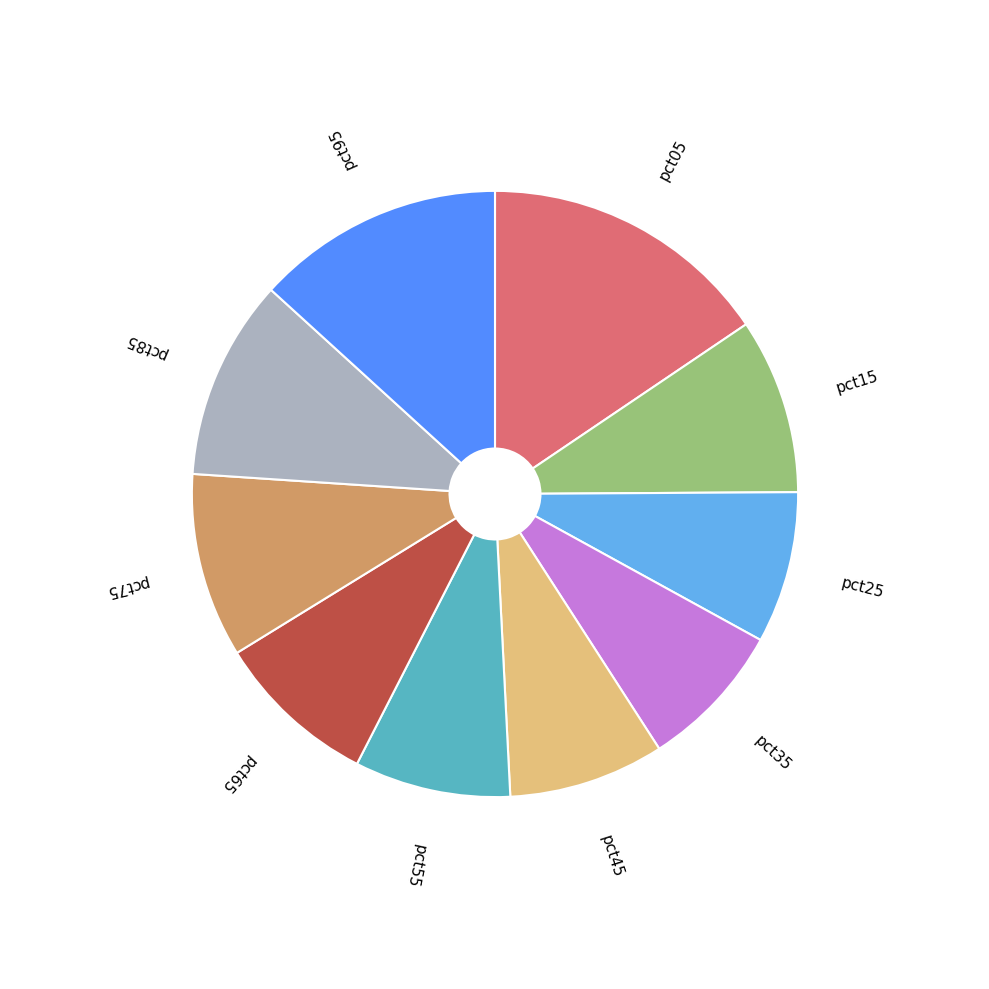

Is there any slice that represents more than half of the pie?

No